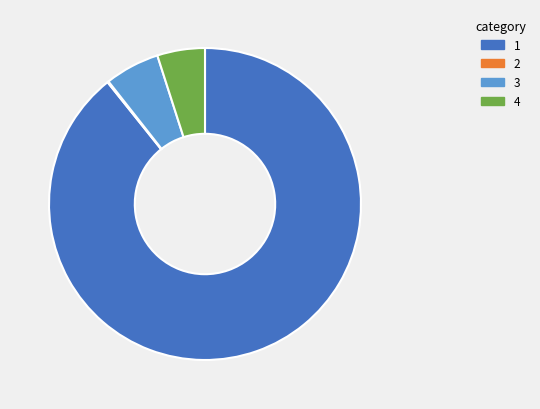

Does any single category account for the majority?

Yes